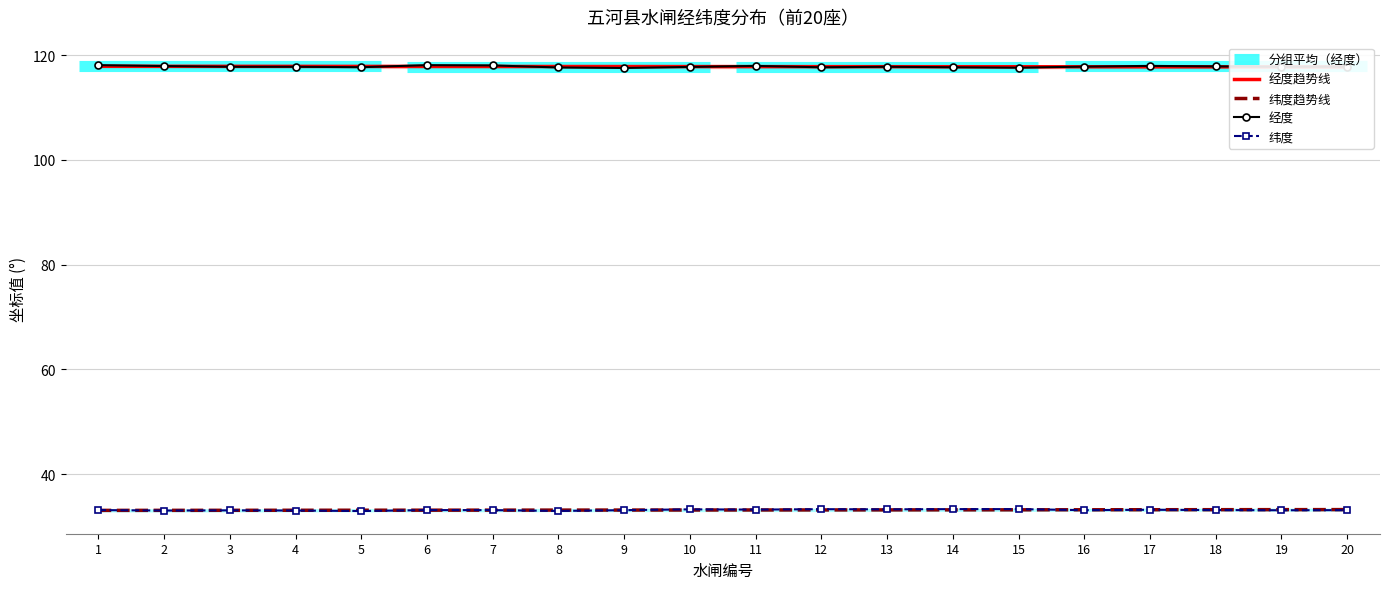

What is the total value across all series at 1?

302.1